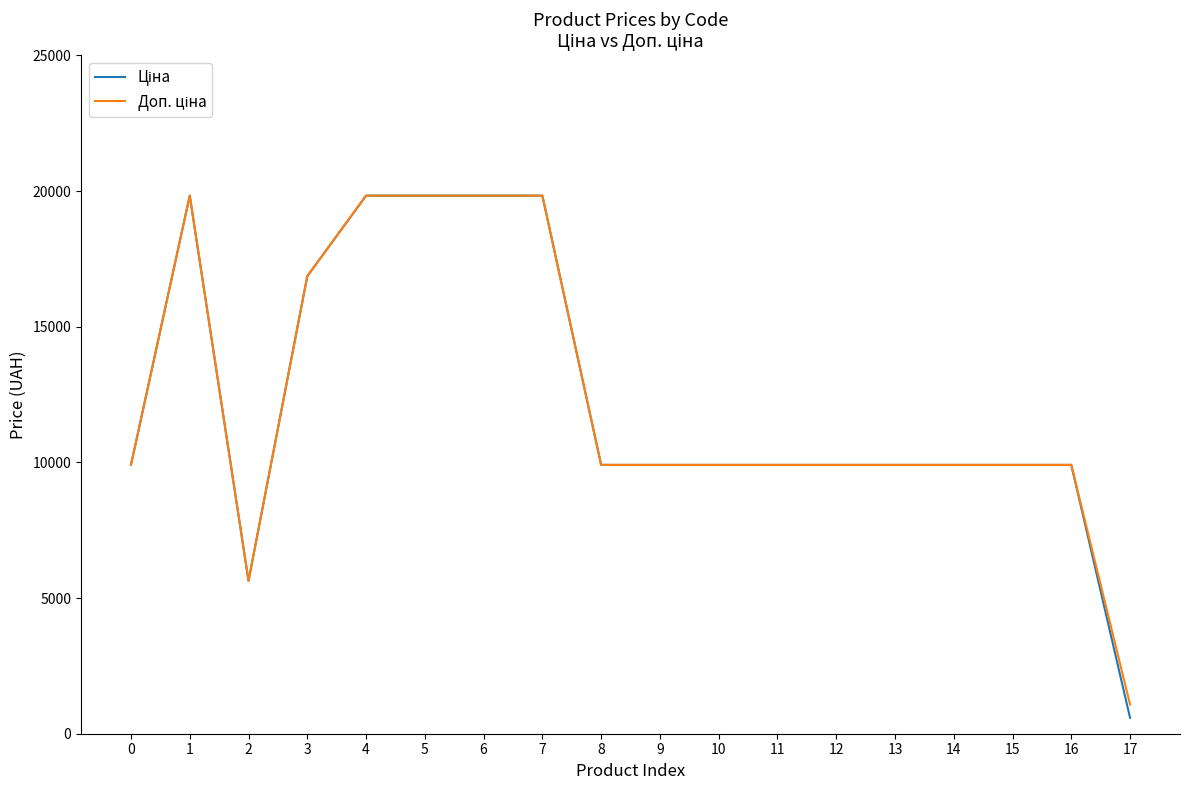

What is the smallest value displayed?

586.0